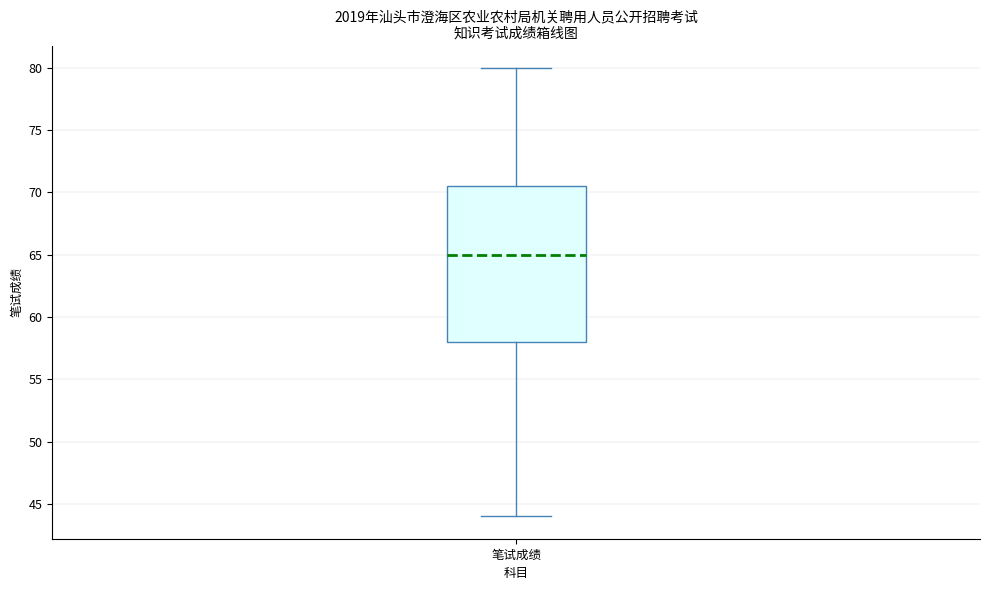

Read this box plot against the y-axis: the position of the median line, the range covered by the box, and the ends of both whiskers. The values are not printed on the chart, so give them approximately, as read against the axis.

median 65.0, box 58.0 to 70.5, whiskers 44.0 to 80.0